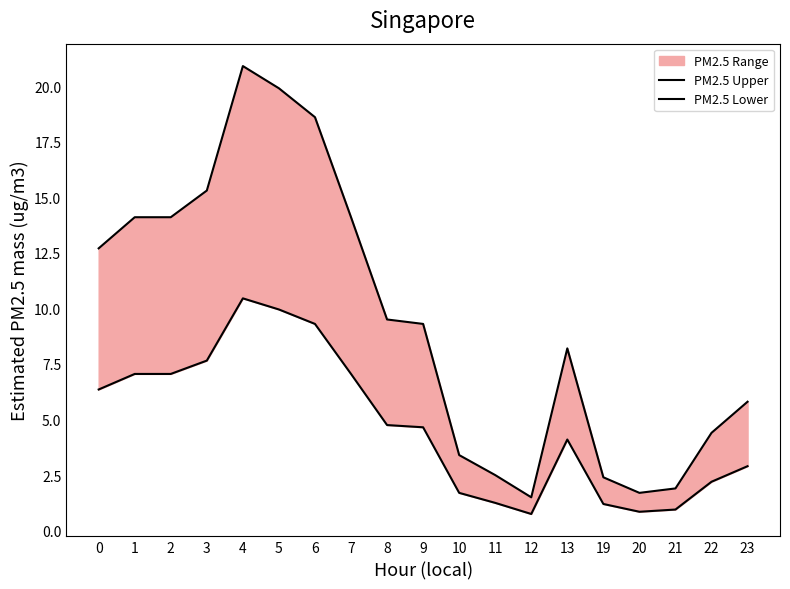

Reading left to right, what are all the values shown in this chart?

PM2.5 Upper: 0=12.7	1=14.1	2=14.1	3=15.3	4=20.9	5=19.9	6=18.6	7=14.1	8=9.5	9=9.3	10=3.4	11=2.5	12=1.5	13=8.2	19=2.4	20=1.7	21=1.9	22=4.4	23=5.8
PM2.5 Lower: 0=6.3	1=7.0	2=7.0	3=7.7	4=10.4	5=9.9	6=9.3	7=7.0	8=4.8	9=4.7	10=1.7	11=1.2	12=0.8	13=4.1	19=1.2	20=0.8	21=0.9	22=2.2	23=2.9